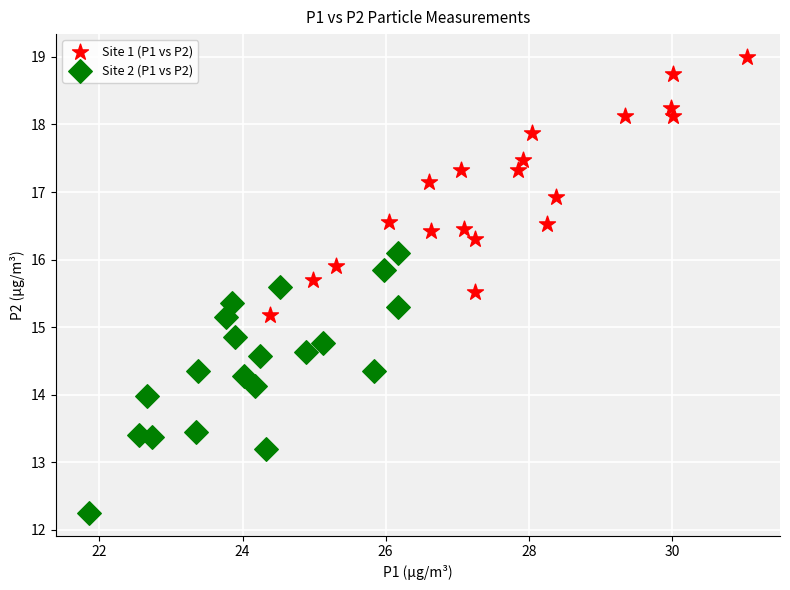

Which series contains the lowest Y value?

Site 2 (P1 vs P2)